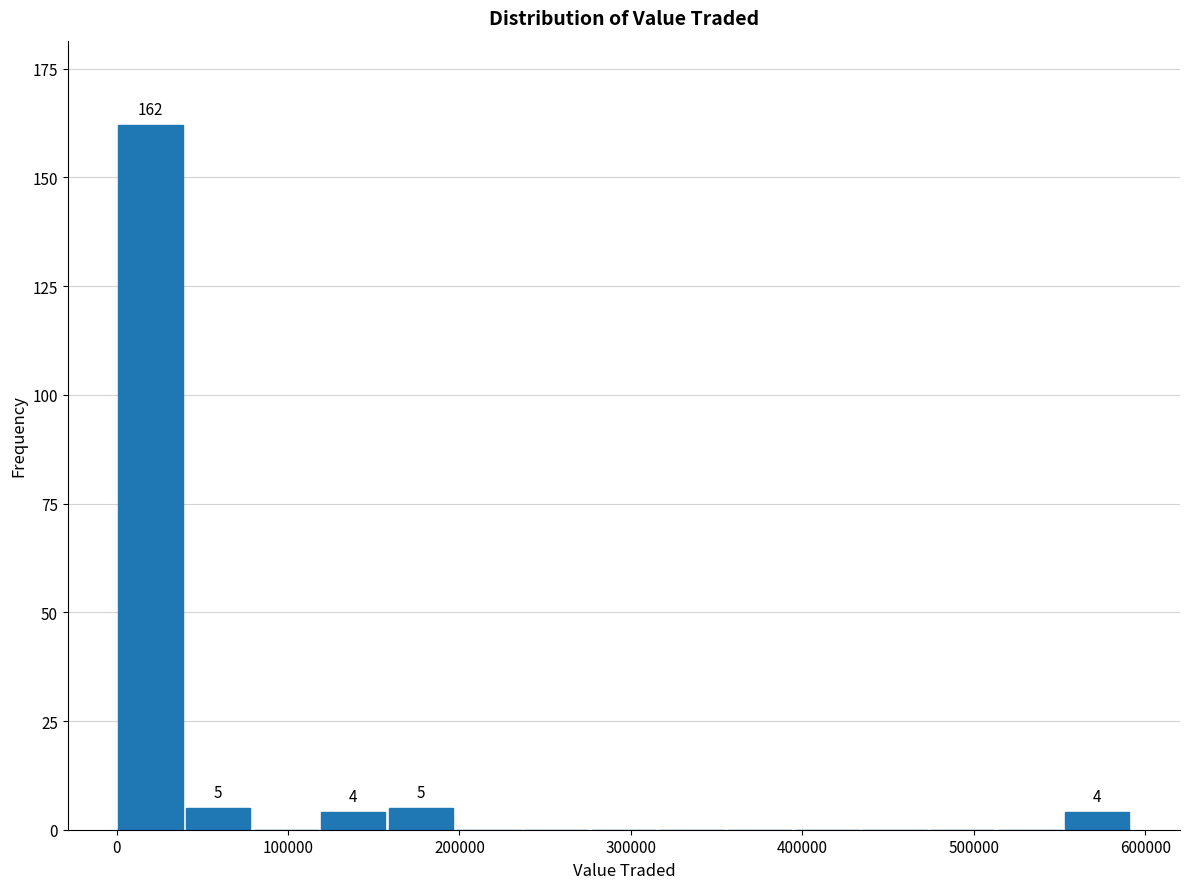

Around what value on the x-axis is the tallest bar? Give the approximate position of its centre, as read against the axis.

20000